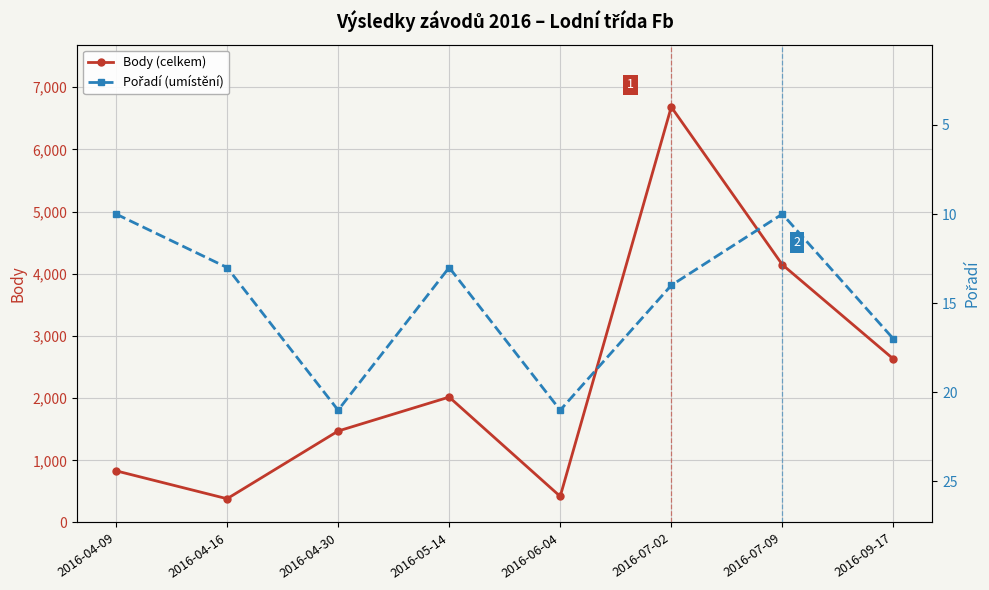

At which category does Body (celkem) reach its first local peak?

2016-05-14